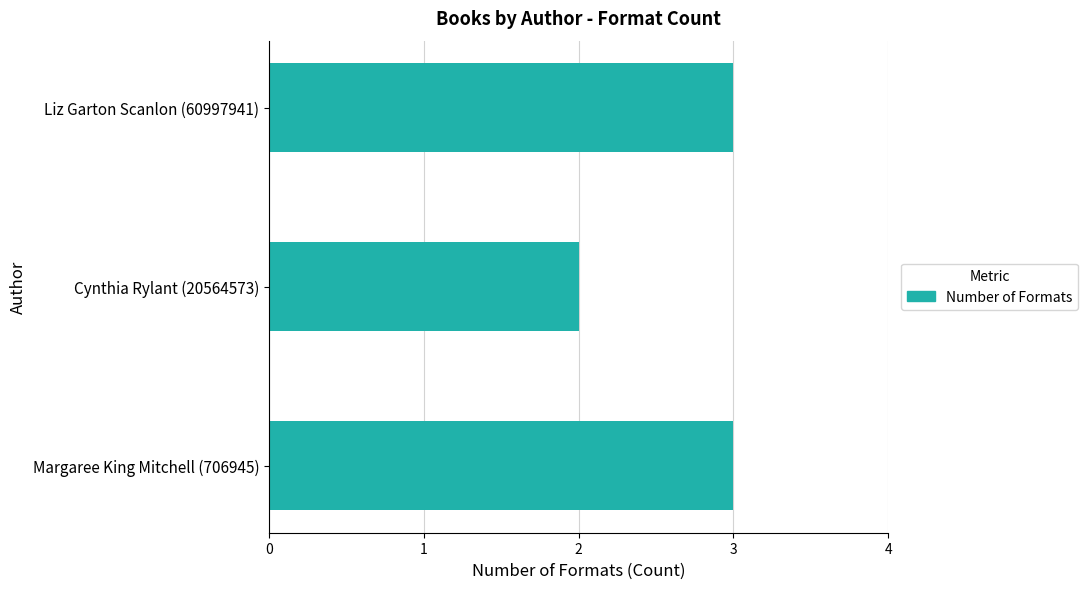

How many bars are there in total?

3